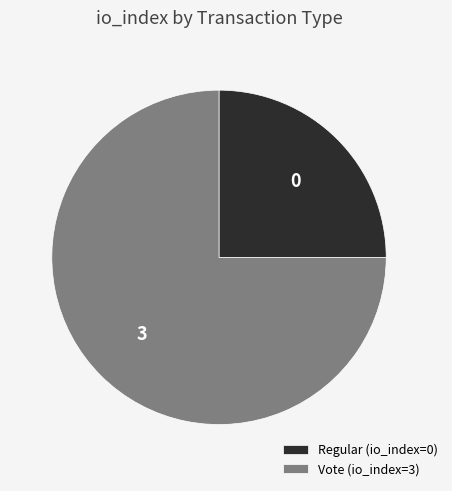

How many slices are in this pie chart?

2